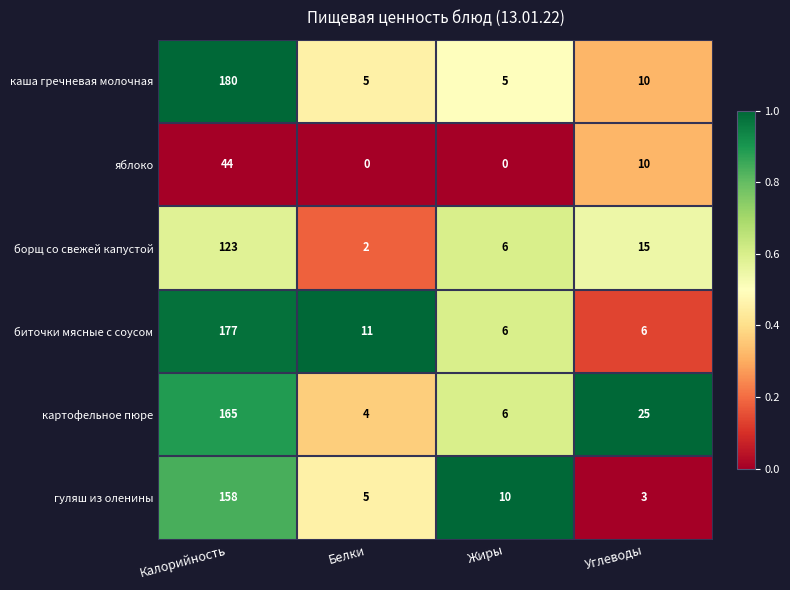

Reading left to right, transcribe all the data shown in this chart.

каша гречневая молочная: Калорийность=180	Белки=5	Жиры=5	Углеводы=10
яблоко: Калорийность=44	Белки=0	Жиры=0	Углеводы=10
борщ со свежей капустой: Калорийность=123	Белки=2	Жиры=6	Углеводы=15
биточки мясные с соусом: Калорийность=177	Белки=11	Жиры=6	Углеводы=6
картофельное пюре: Калорийность=165	Белки=4	Жиры=6	Углеводы=25
гуляш из оленины: Калорийность=158	Белки=5	Жиры=10	Углеводы=3